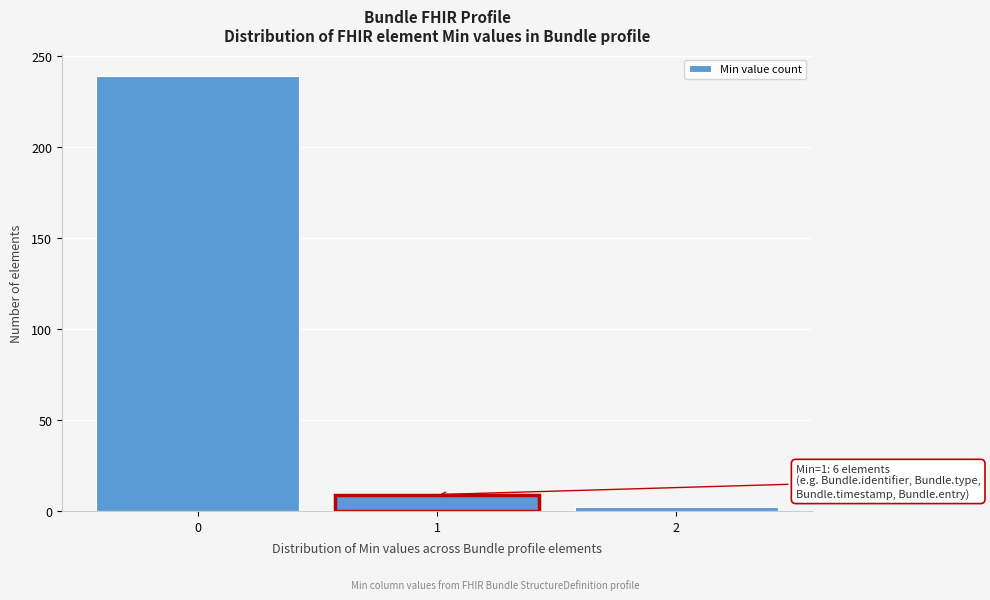

Reading right to left, list all the values displayed in this chart.

2	9	239